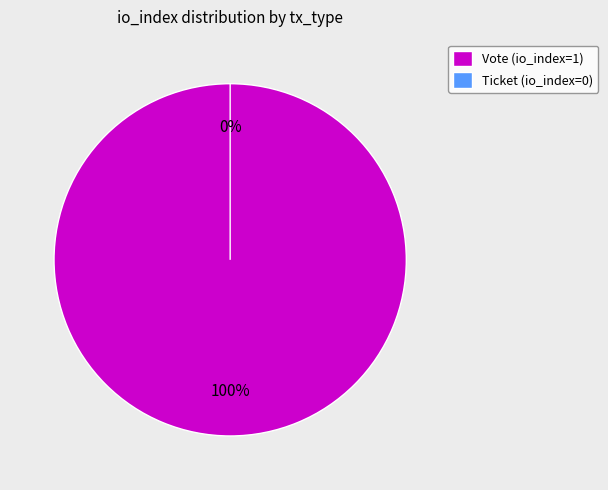

Count the number of slices in the pie.

2